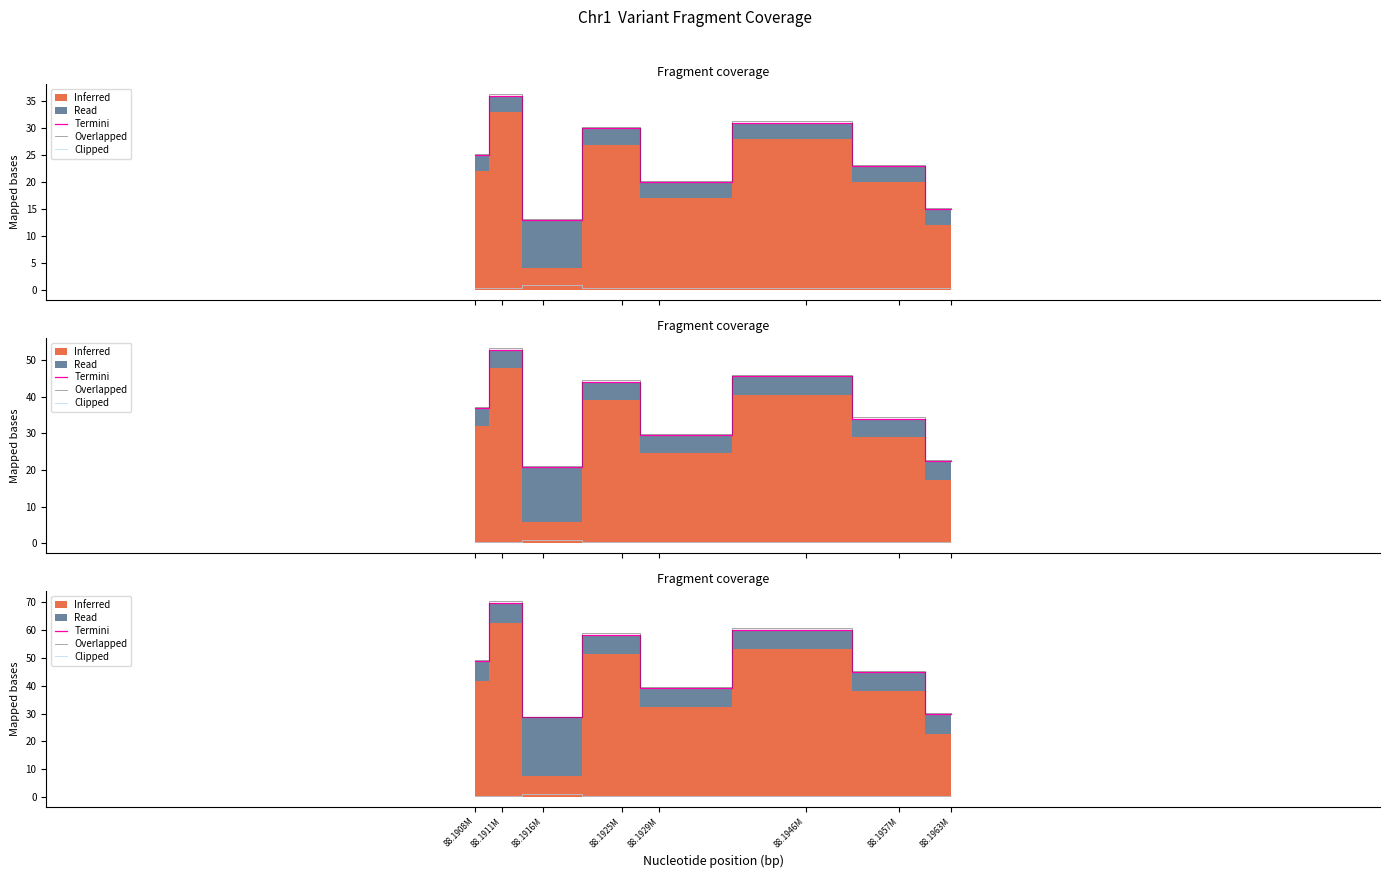

Which category has the highest value in the Termini series?

88.1911M